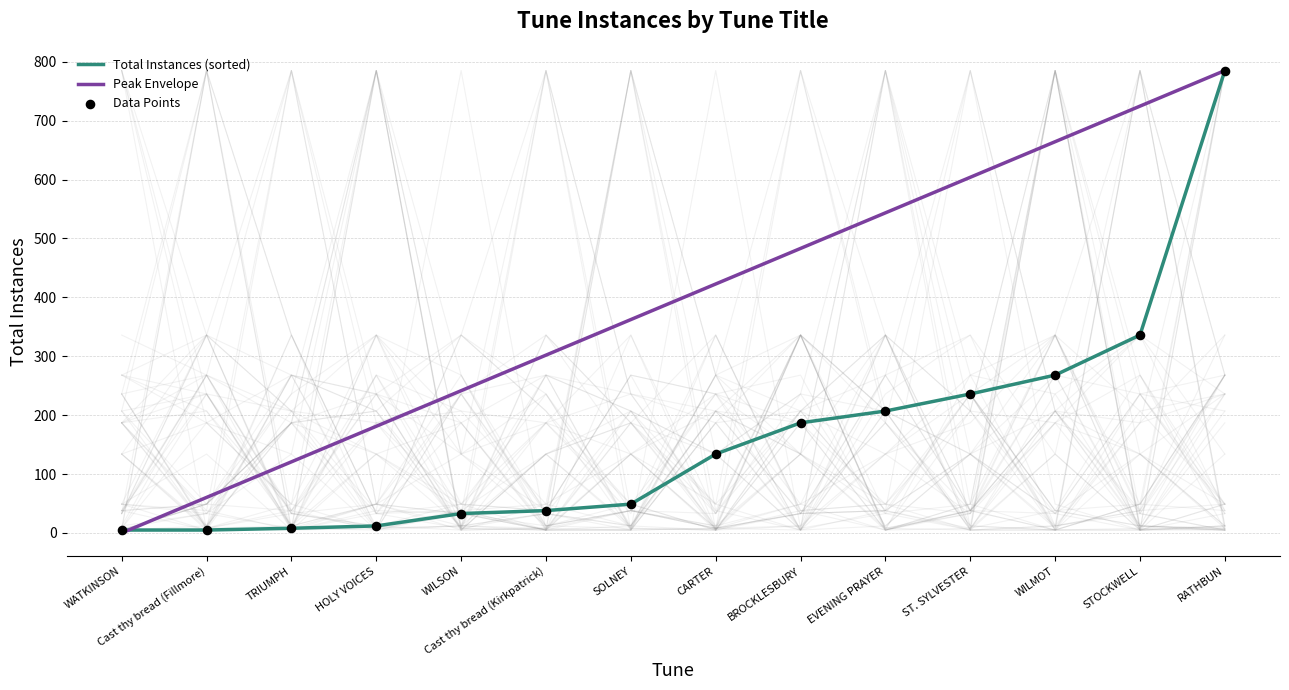

Which series contains the lowest Y value?

Peak Envelope